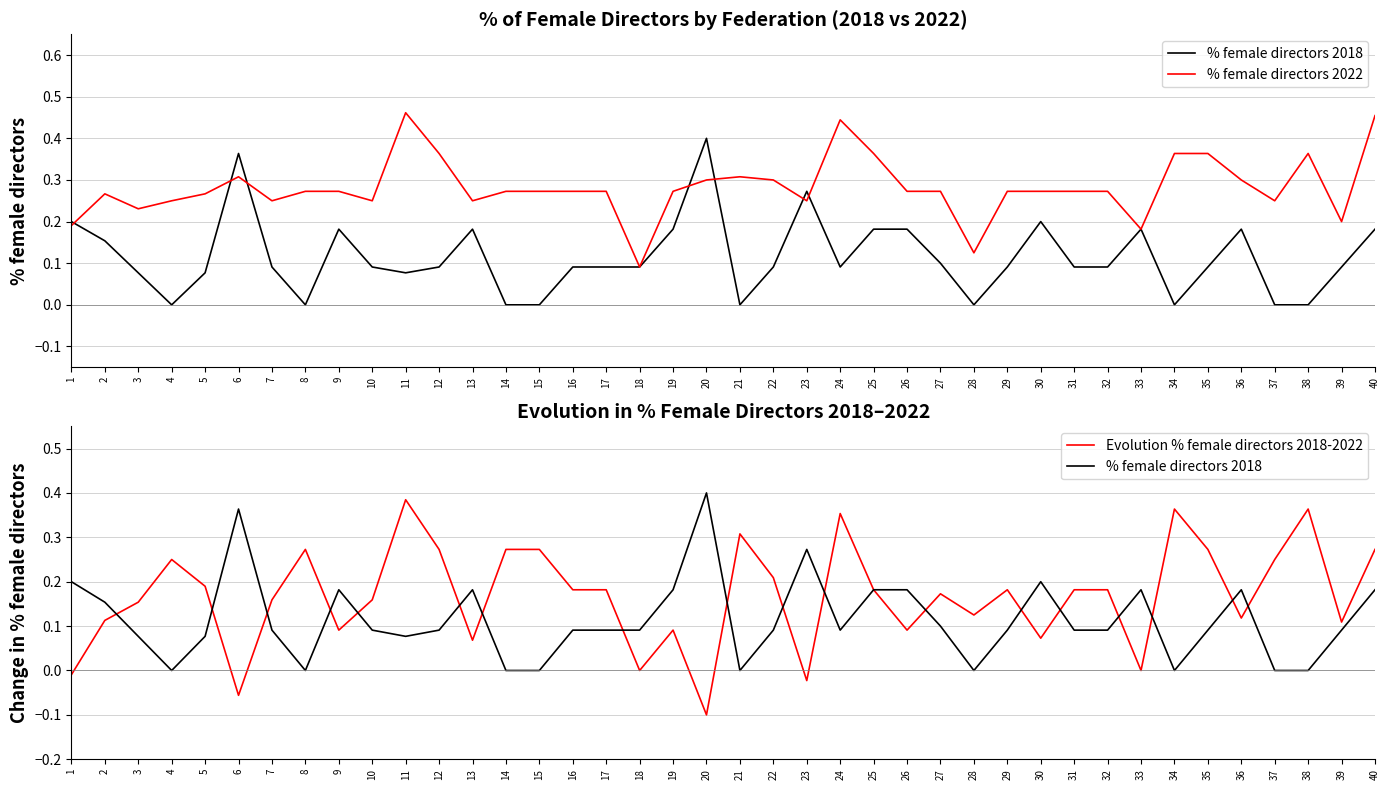

Reading right to left, extract all data points from this chart.

% female directors 2018: 40=0.2	39=0.1	38=0.0	37=0.0	36=0.2	35=0.1	34=0.0	33=0.2	32=0.1	31=0.1	30=0.2	29=0.1	28=0.0	27=0.1	26=0.2	25=0.2	24=0.1	23=0.3	22=0.1	21=0.0	20=0.4	19=0.2	18=0.1	17=0.1	16=0.1	15=0.0	14=0.0	13=0.2	12=0.1	11=0.1	10=0.1	9=0.2	8=0.0	7=0.1	6=0.4	5=0.1	4=0.0	3=0.1	2=0.2	1=0.2
% female directors 2022: 40=0.5	39=0.2	38=0.4	37=0.2	36=0.3	35=0.4	34=0.4	33=0.2	32=0.3	31=0.3	30=0.3	29=0.3	28=0.1	27=0.3	26=0.3	25=0.4	24=0.4	23=0.2	22=0.3	21=0.3	20=0.3	19=0.3	18=0.1	17=0.3	16=0.3	15=0.3	14=0.3	13=0.2	12=0.4	11=0.5	10=0.2	9=0.3	8=0.3	7=0.2	6=0.3	5=0.3	4=0.2	3=0.2	2=0.3	1=0.2
Evolution % female directors 2018-2022: 40=0.3	39=0.1	38=0.4	37=0.2	36=0.1	35=0.3	34=0.4	33=0.0	32=0.2	31=0.2	30=0.1	29=0.2	28=0.1	27=0.2	26=0.1	25=0.2	24=0.4	23=-0.0	22=0.2	21=0.3	20=-0.1	19=0.1	18=0.0	17=0.2	16=0.2	15=0.3	14=0.3	13=0.1	12=0.3	11=0.4	10=0.2	9=0.1	8=0.3	7=0.2	6=-0.1	5=0.2	4=0.2	3=0.2	2=0.1	1=-0.0